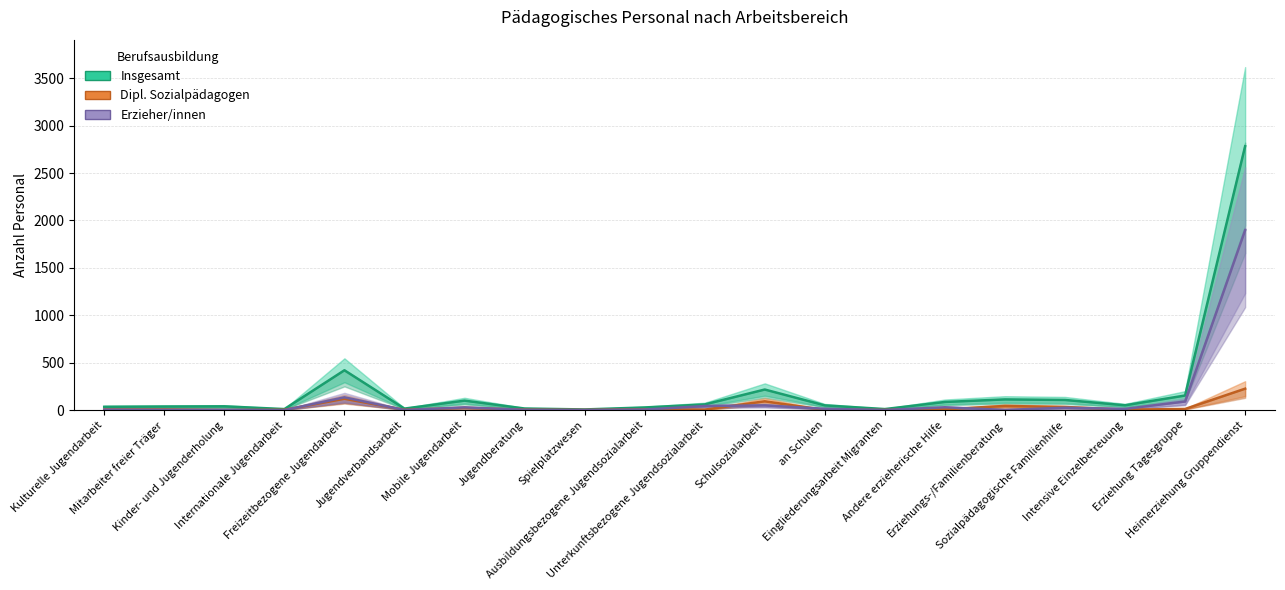

What are all the series names shown in the legend?

Insgesamt, Dipl. Sozialpädagogen, Erzieher/innen